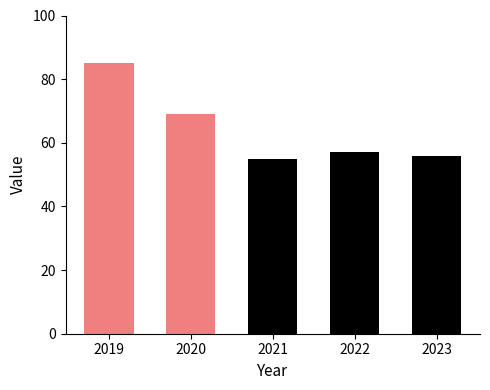

List the labels in order of value, smallest first.

2021, 2023, 2022, 2020, 2019